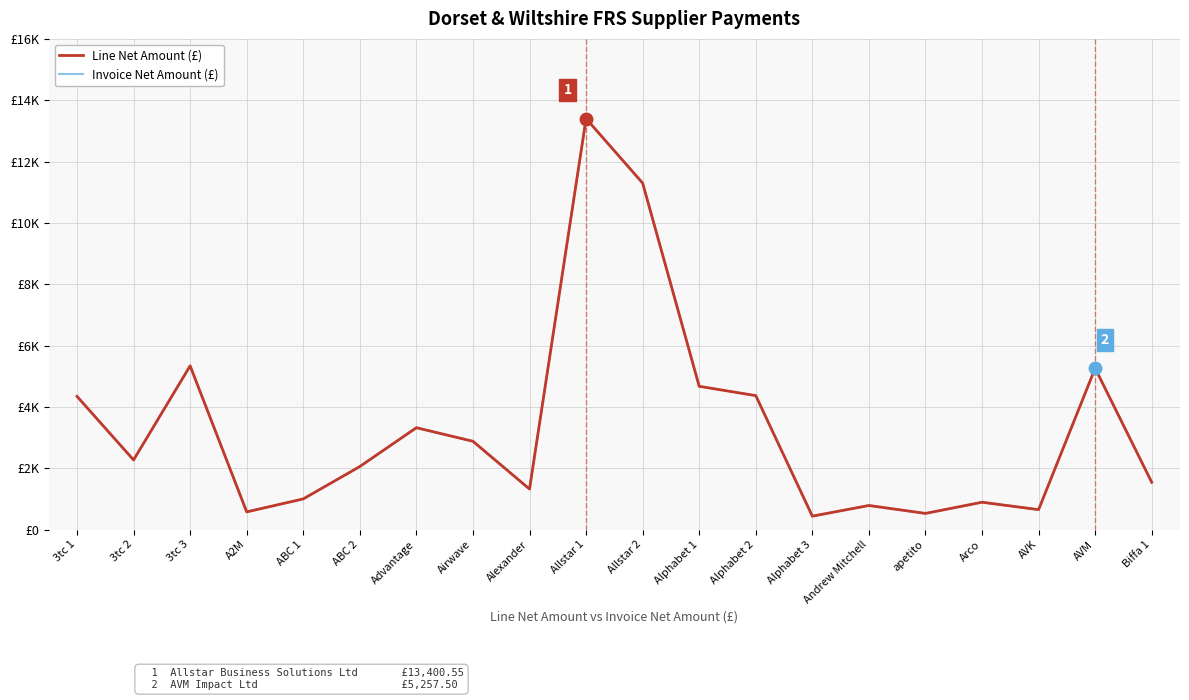

Reading right to left, extract all data points from this chart.

Line Net Amount (£): Biffa 1=1540.7	AVM=5257.5	AVK=648.3	Arco=889.6	apetito=525.0	Andrew Mitchell=783.6	Alphabet 3=435.9	Alphabet 2=4367.0	Alphabet 1=4669.9	Allstar 2=11297.8	Allstar 1=13400.5	Alexander=1319.7	Airwave=2877.6	Advantage=3320.0	ABC 2=2054.0	ABC 1=998.0	A2M=575.0	3tc 3=5338.1	3tc 2=2268.0	3tc 1=4342.0
Invoice Net Amount (£): Biffa 1=1540.7	AVM=5257.5	AVK=648.3	Arco=889.6	apetito=525.0	Andrew Mitchell=783.6	Alphabet 3=435.9	Alphabet 2=4367.0	Alphabet 1=4669.9	Allstar 2=11297.8	Allstar 1=13400.5	Alexander=1319.7	Airwave=2877.6	Advantage=3320.0	ABC 2=2054.0	ABC 1=998.0	A2M=575.0	3tc 3=5338.1	3tc 2=2268.0	3tc 1=4342.0